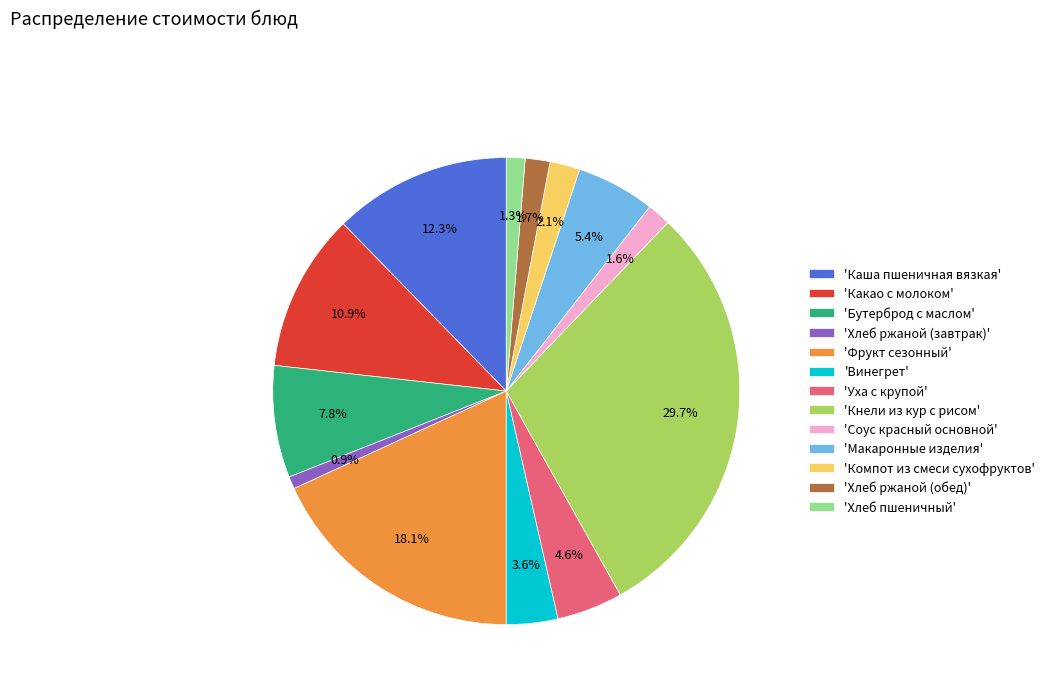

Does any single category account for the majority?

No